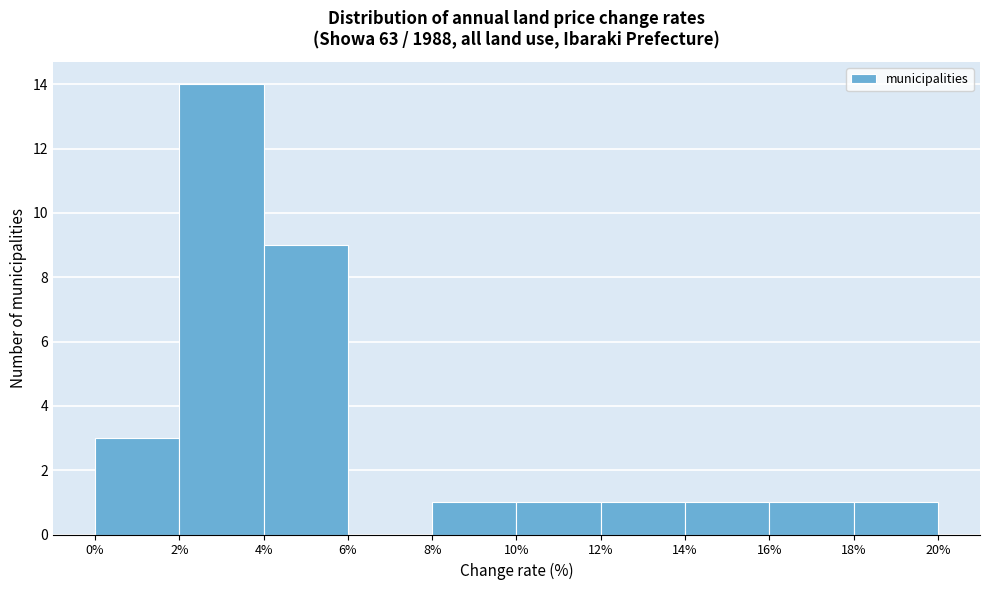

Over which range of the x-axis is the bar tallest?

2% to 4%